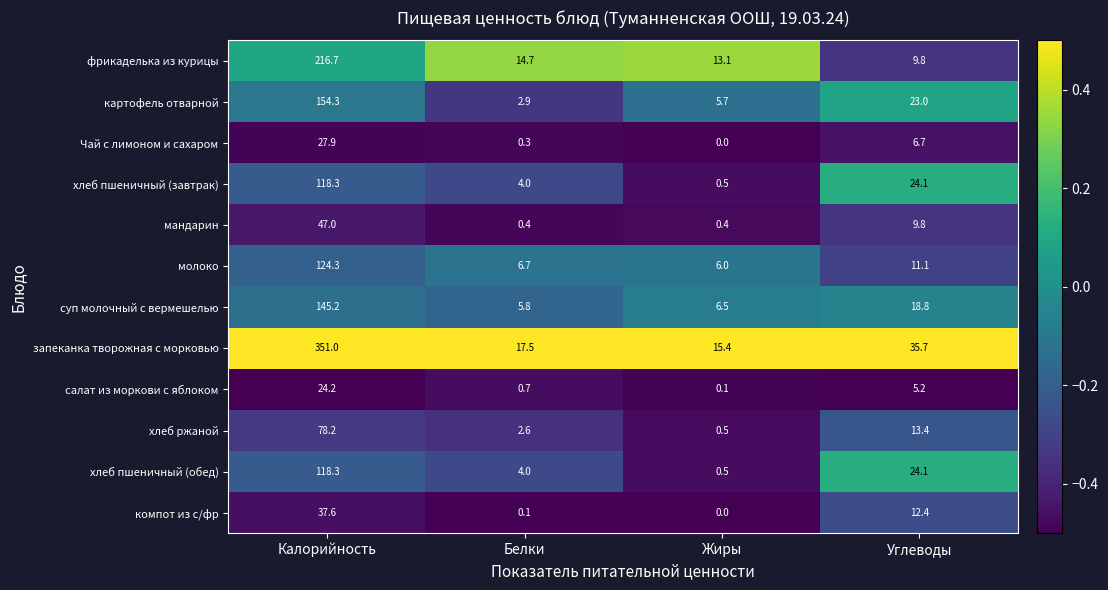

Which series has the largest total across all categories?

запеканка творожная с морковью